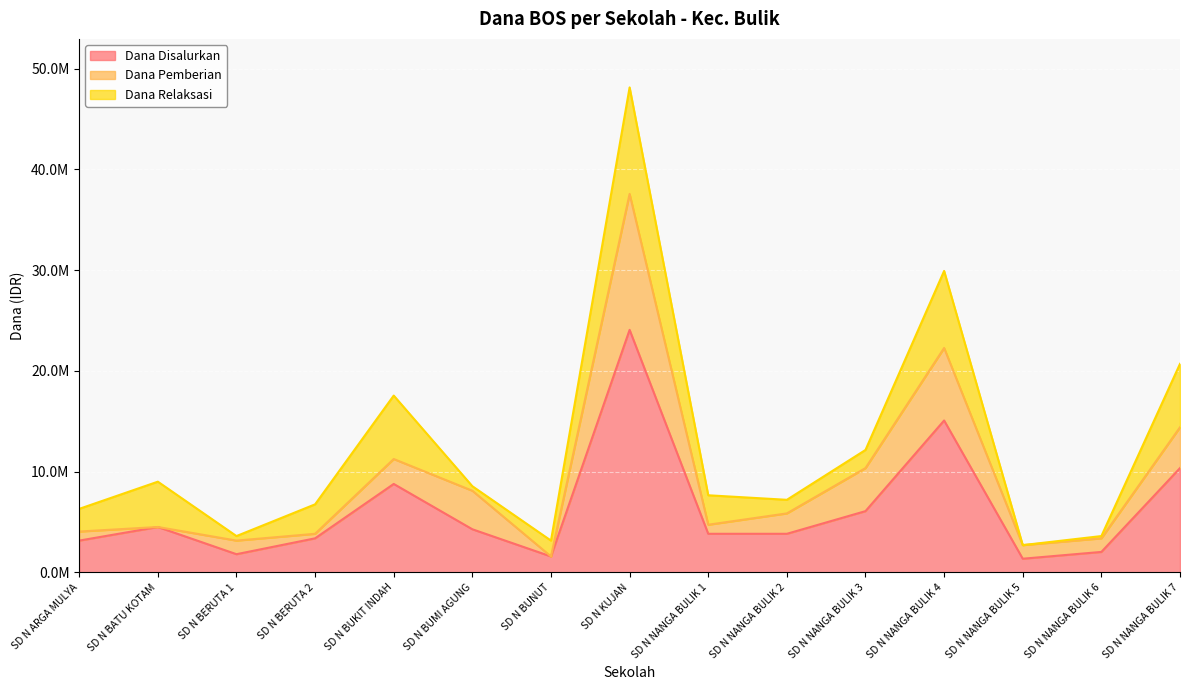

What is the total value across all series at SD N BERUTA 1?

3600000